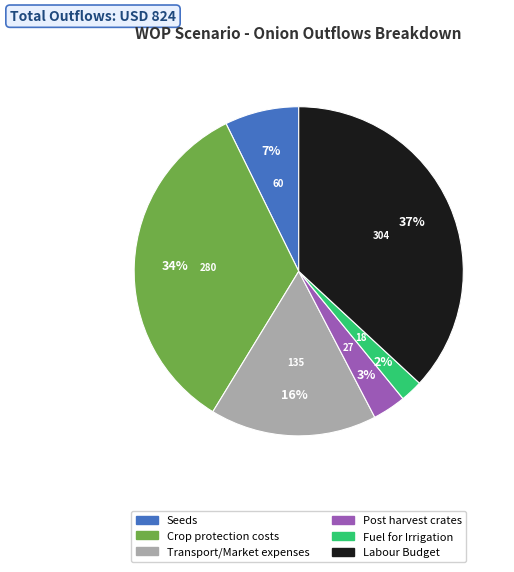

Between Transport/Market expenses and Fuel for Irrigation, which is larger?

Transport/Market expenses